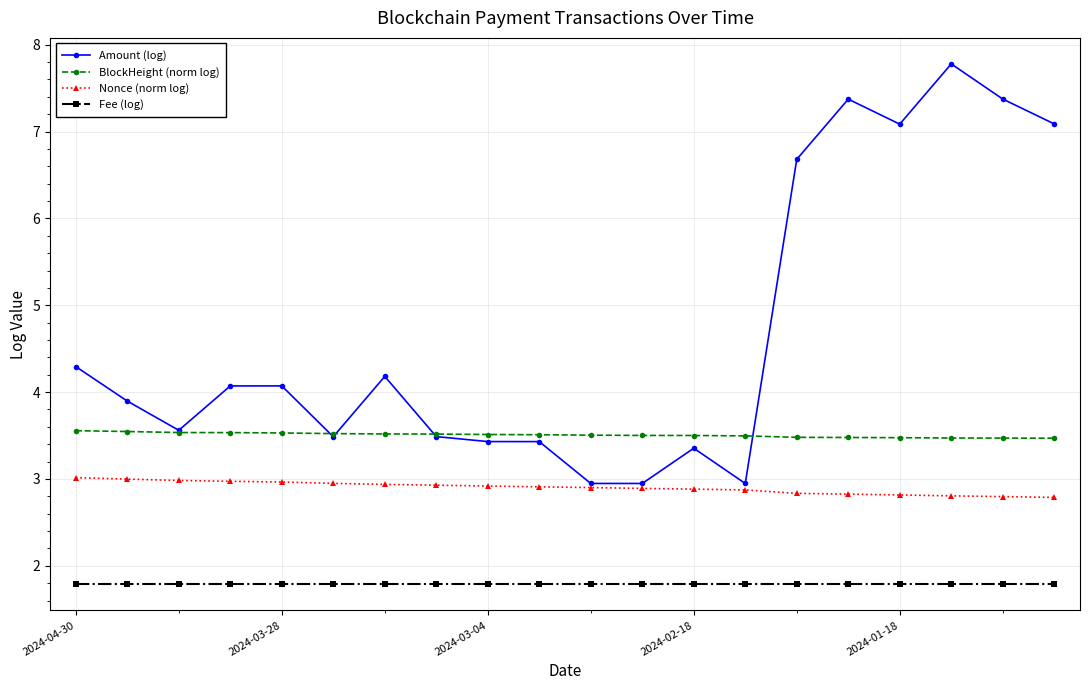

What is the minimum value for Fee (log)?

1.8